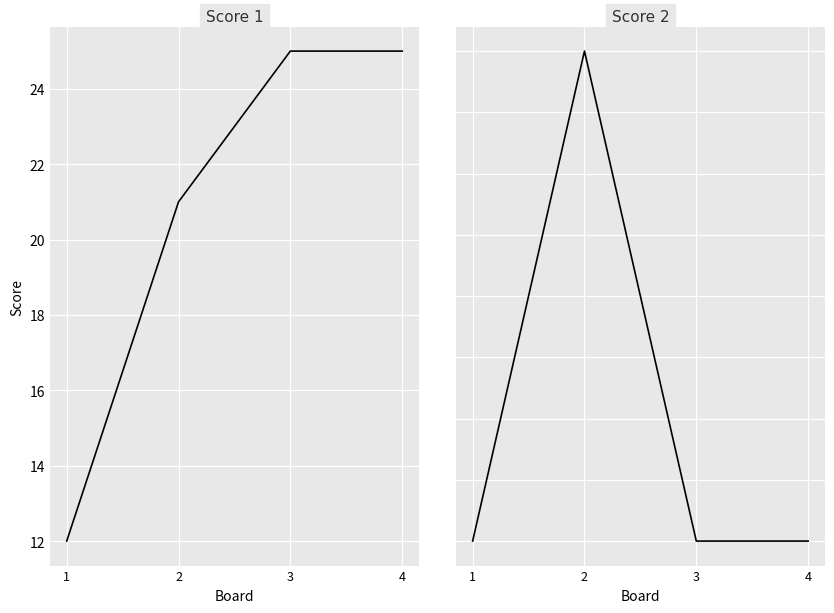

Which series has the largest range (max minus min)?

Score 1